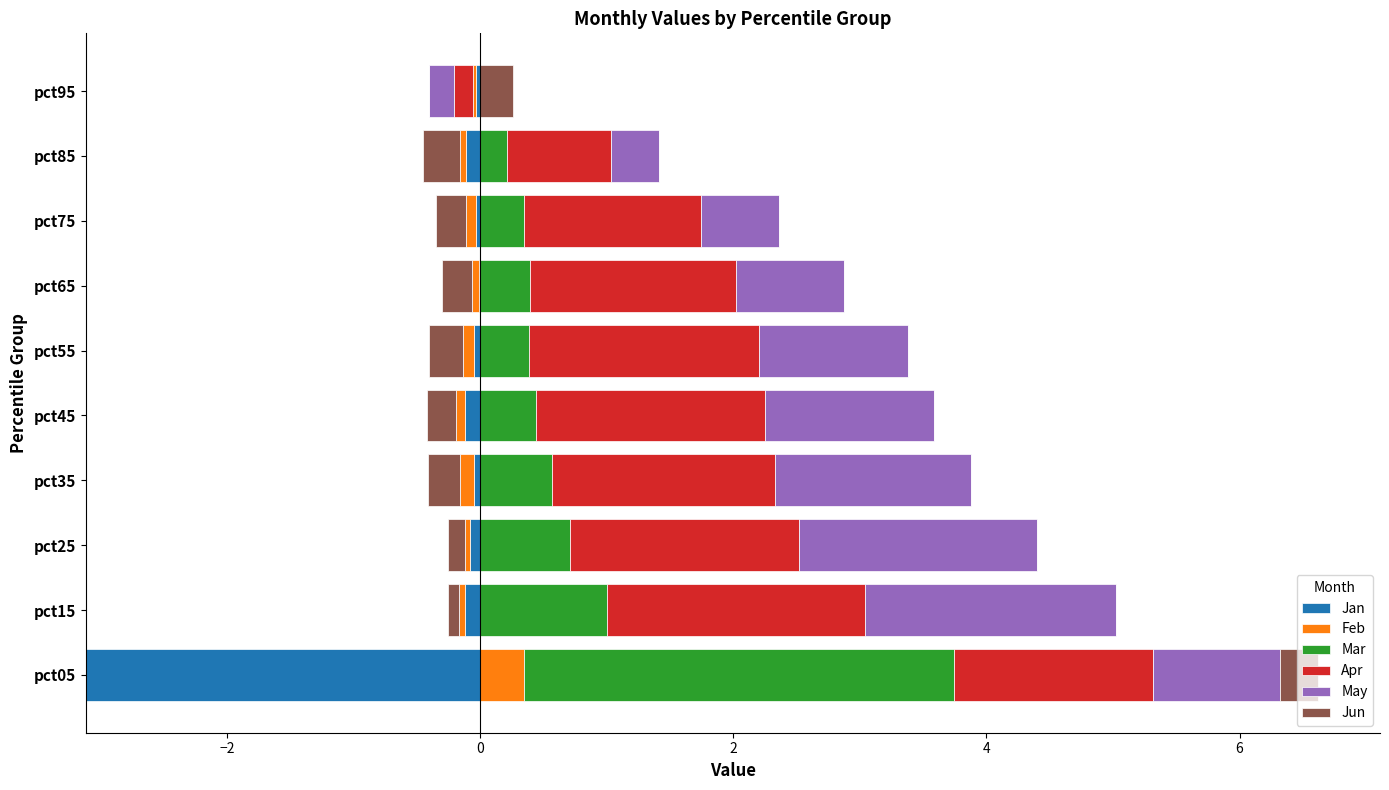

What value does the May series have at pct45?

1.3